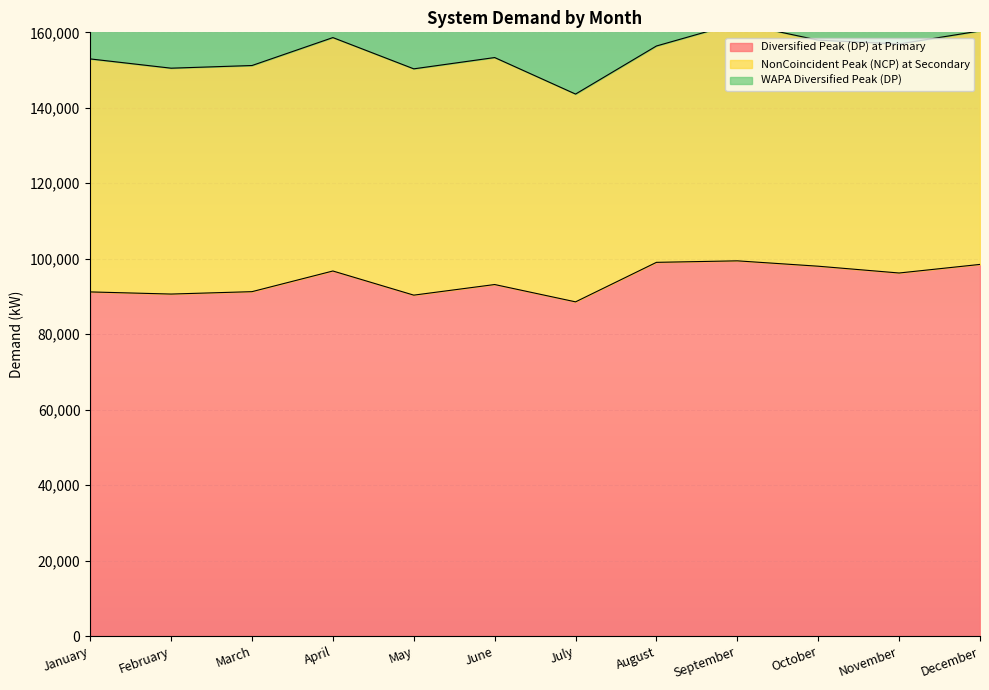

What is the minimum value for Diversified Peak (DP) at Primary?

88564.9